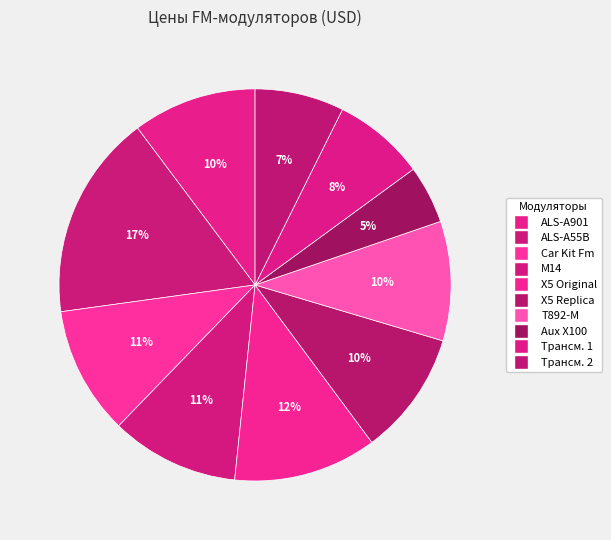

Count the number of slices in the pie.

10